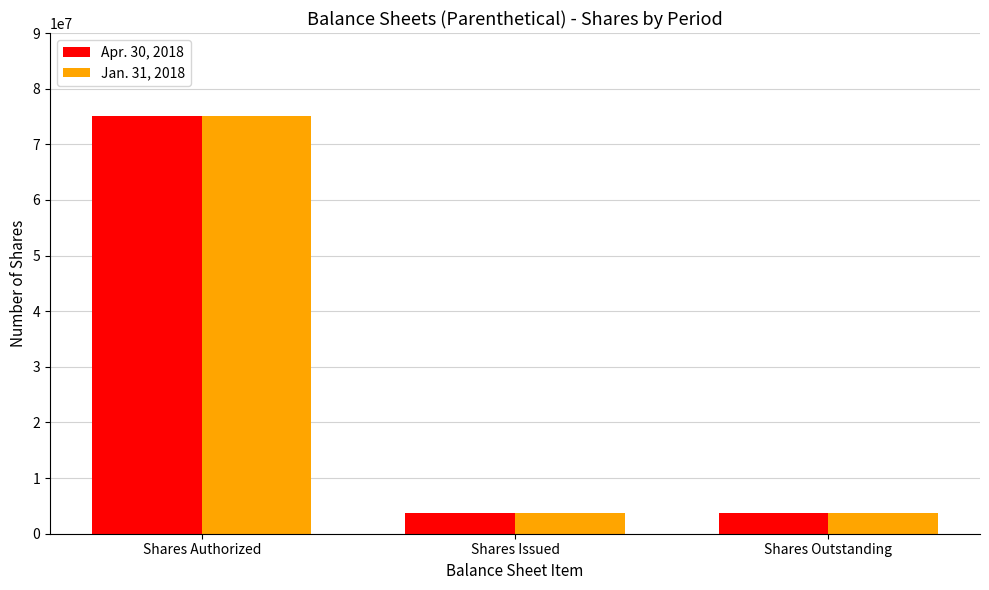

How many data points in Jan. 31, 2018 are above 3660000?

1